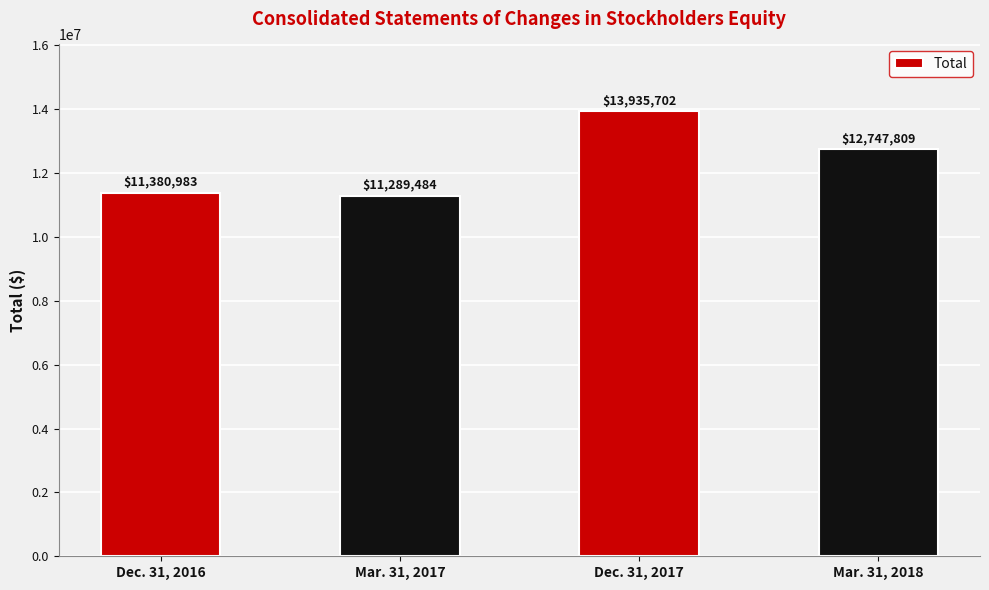

Which label corresponds to the largest value in the chart?

Dec. 31, 2017